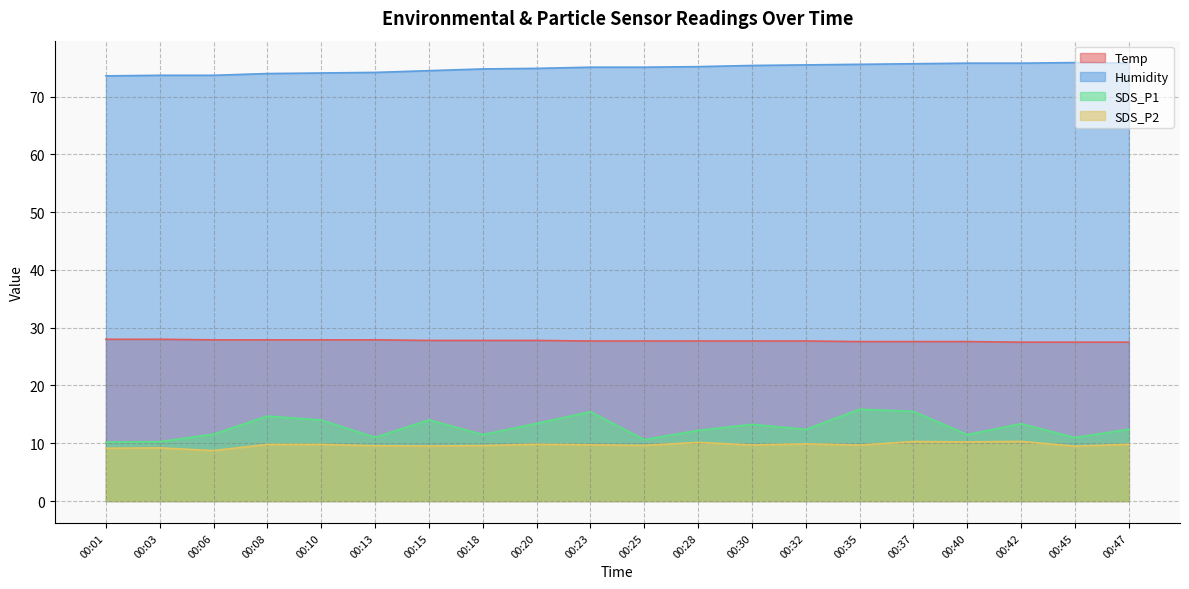

Does the chart display data point markers on the line(s)?

No